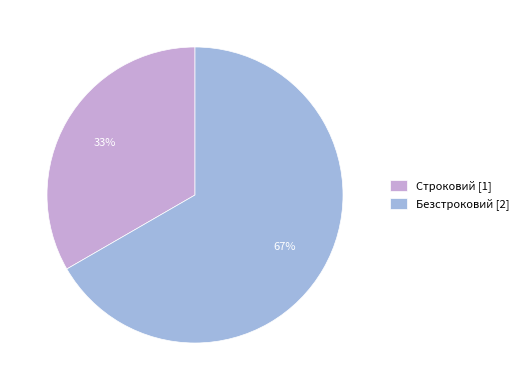

Count the number of slices in the pie.

2